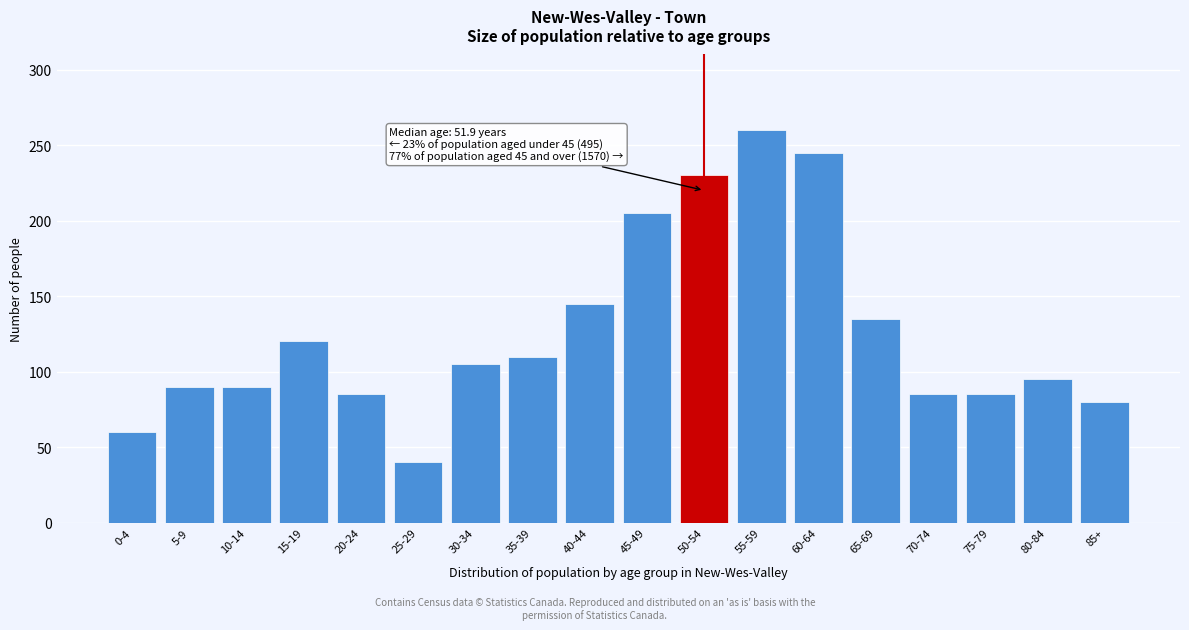

Reading left to right, what are all the values shown in this chart?

0-4=60	5-9=90	10-14=90	15-19=120	20-24=85	25-29=40	30-34=105	35-39=110	40-44=145	45-49=205	50-54=230	55-59=260	60-64=245	65-69=135	70-74=85	75-79=85	80-84=95	85+=80